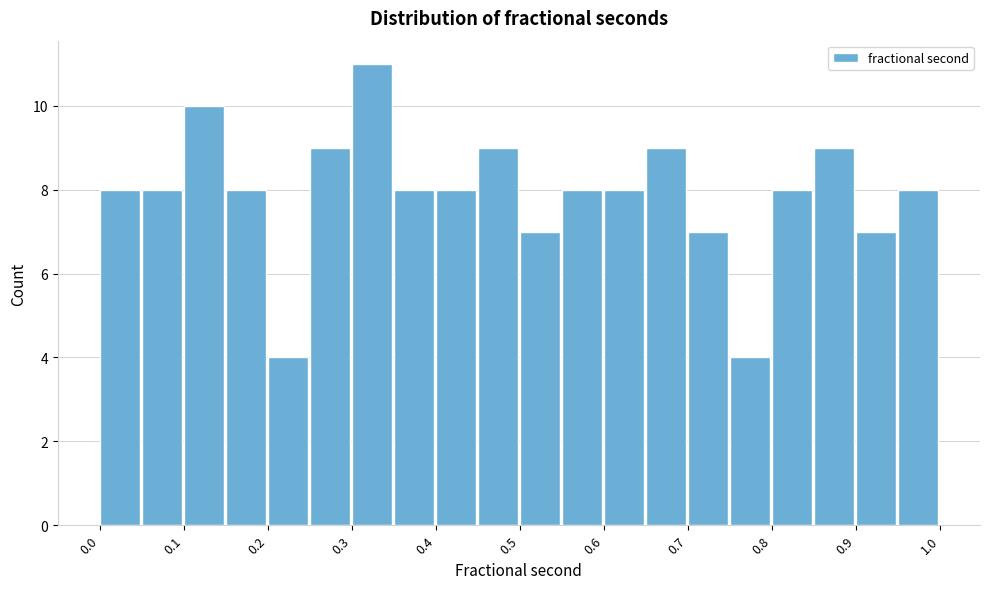

Which range on the x-axis has the tallest bar?

0.30 to 0.35